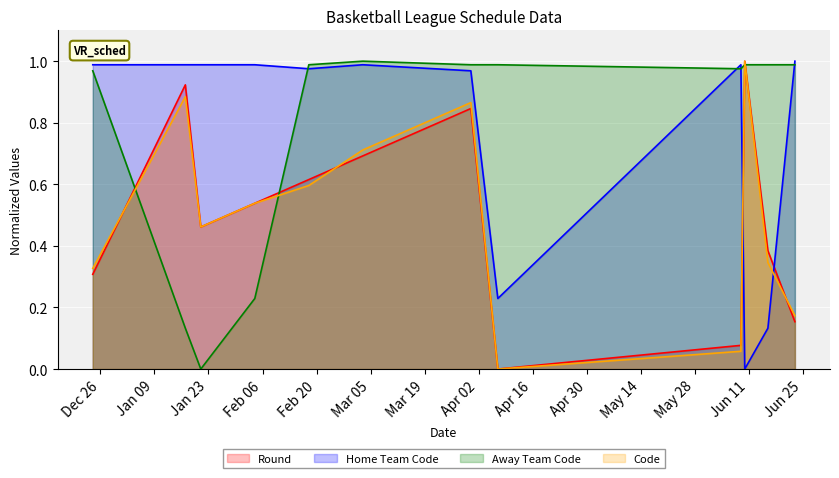

Where is Round nearest to the value 0?

07-04-2024